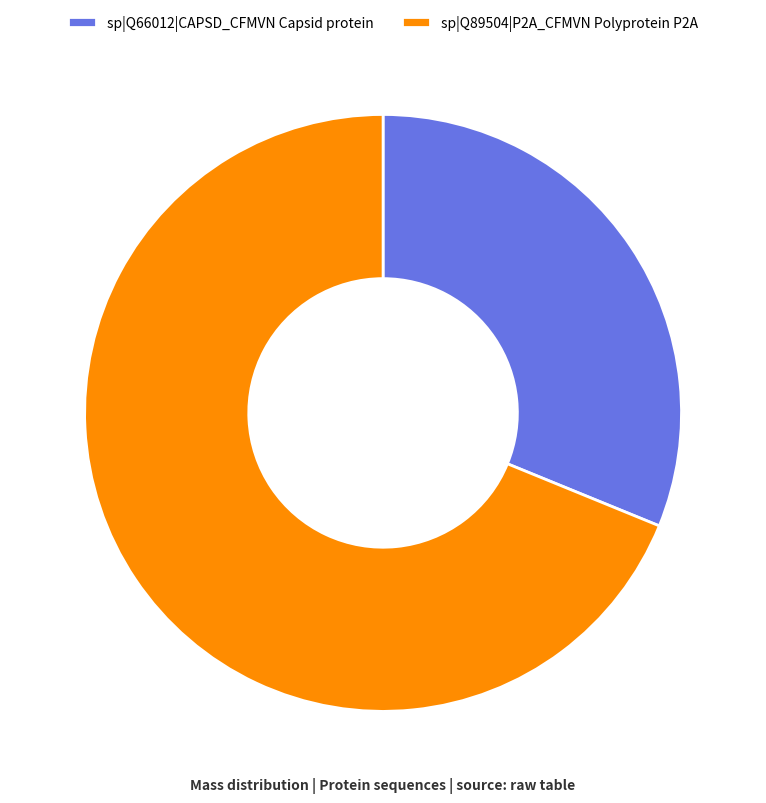

Is the sum of sp|Q89504|P2A_CFMVN Polyprotein P2A and sp|Q66012|CAPSD_CFMVN Capsid protein greater than half?

Yes